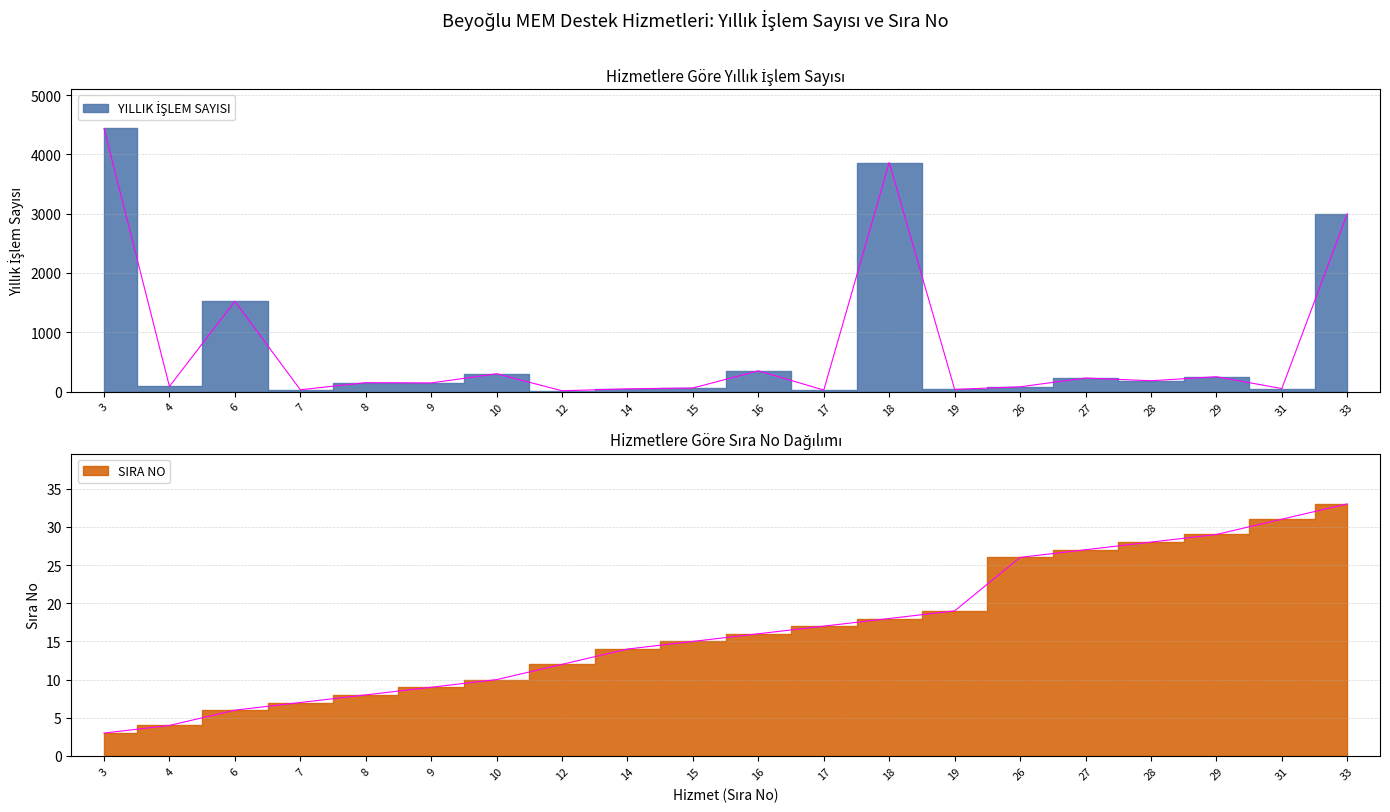

What is the sum of the YILLIK İŞLEM SAYISI values at 29 and 16?

600